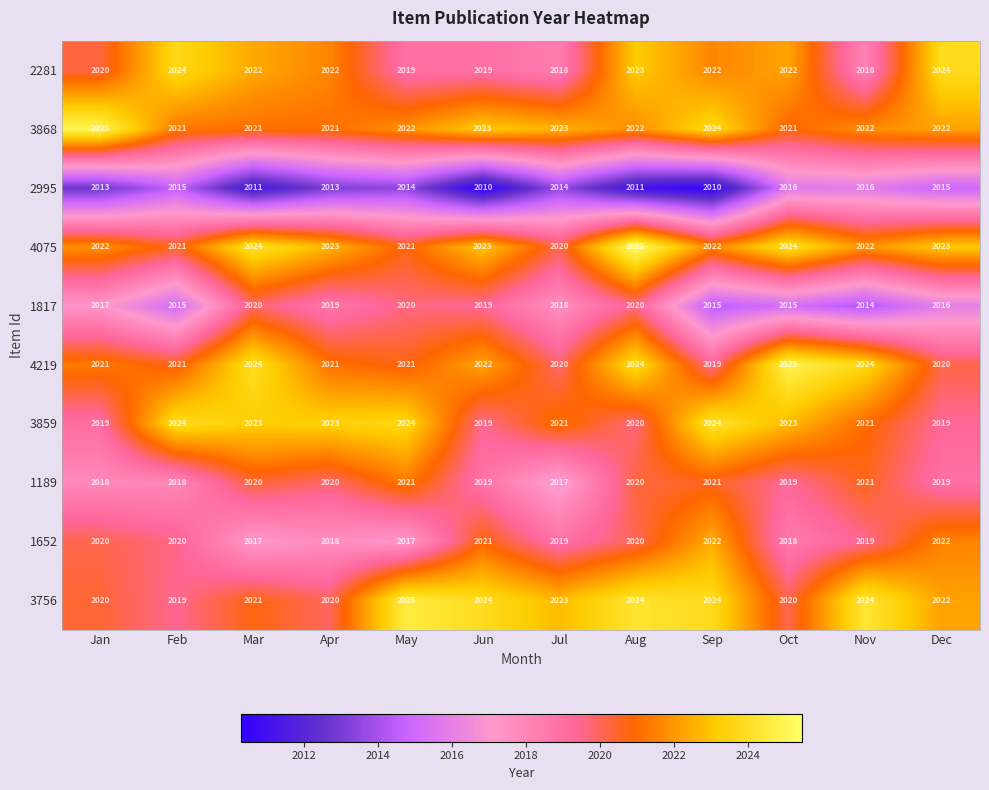

Which series has the largest total across all categories?

4075